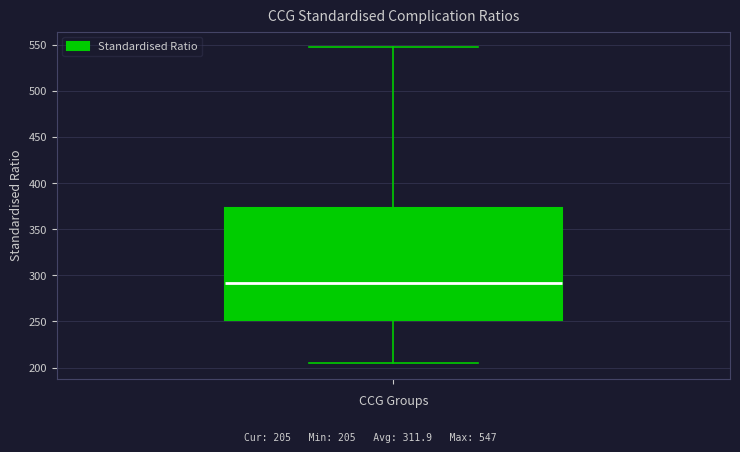

Where does the upper whisker of the box end on the y-axis? The values are not printed on the chart, so give them approximately, as read against the axis.

545